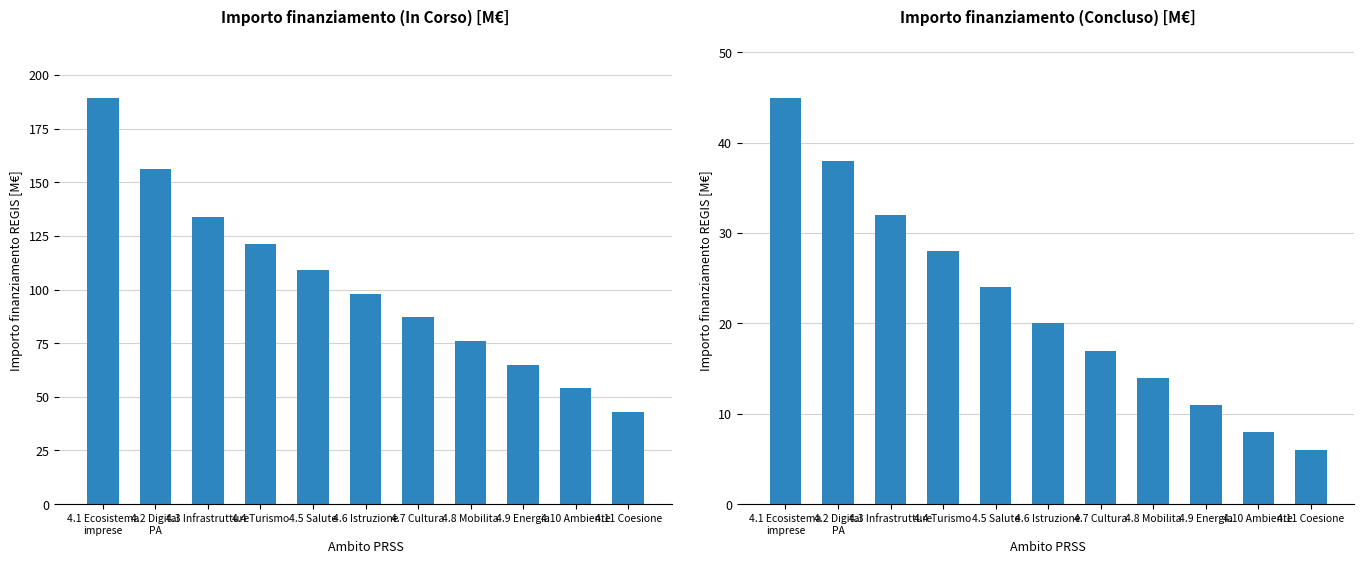

At which category is the sum across all series the highest?

4.1 Ecosistema
imprese